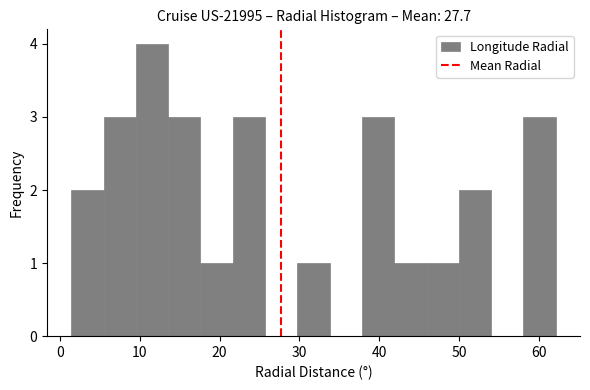

Reading left to right, list every bar in this chart as the range it spans on the x-axis followed by its height. Neither the bar edges nor the heights are printed on the chart, so give them approximately, as read against the axes.

1 to 5: 2
5 to 10: 3
10 to 14: 4
14 to 18: 3
18 to 22: 1
22 to 26: 3
26 to 30: 0
30 to 34: 1
34 to 38: 0
38 to 42: 3
42 to 46: 1
46 to 50: 1
50 to 54: 2
54 to 58: 0
58 to 62: 3